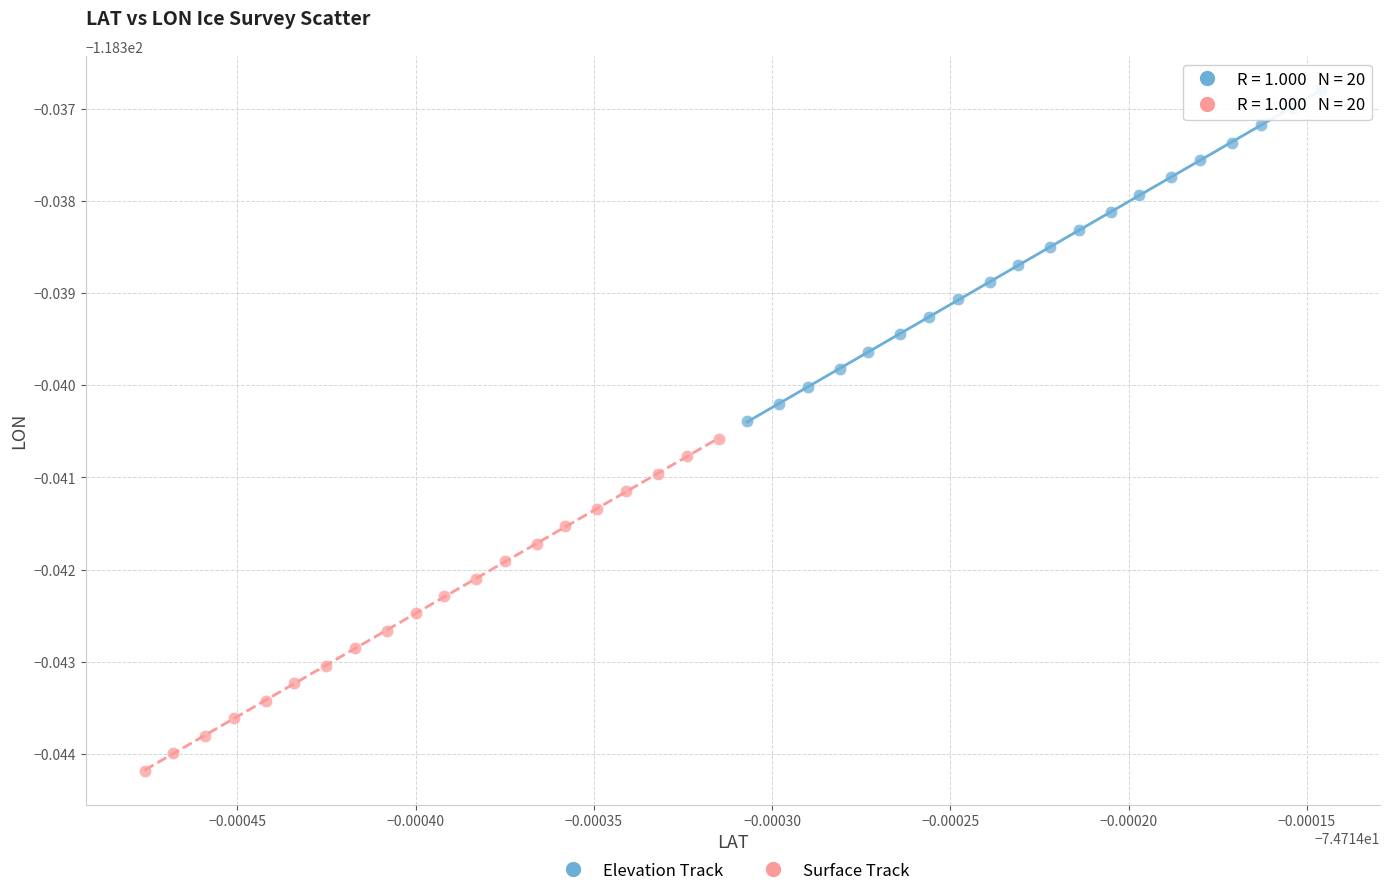

Which series contains the lowest Y value?

Surface Track